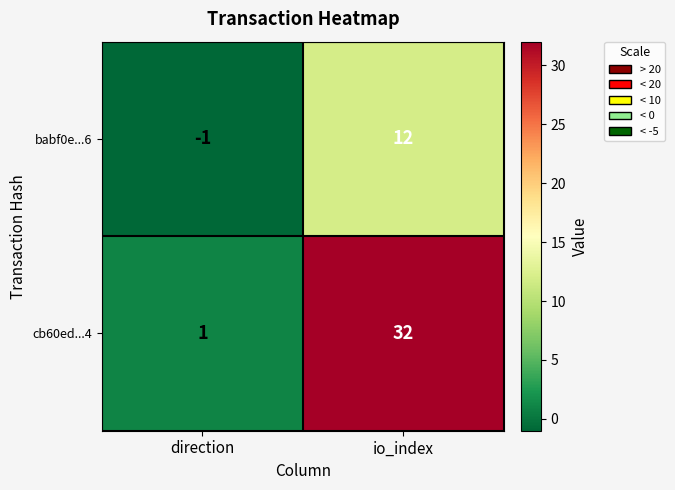

At io_index, list the series in order from smallest to largest.

babf0e...6, cb60ed...4